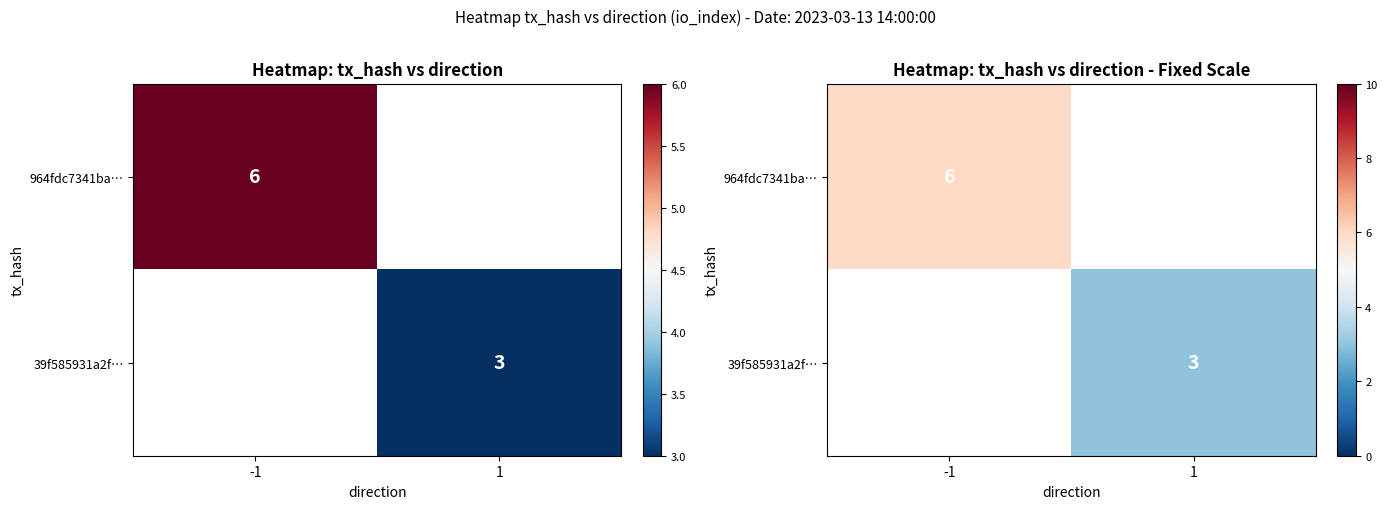

List the series in order of their overall mean, highest first.

964fdc7341ba…, 39f585931a2f…